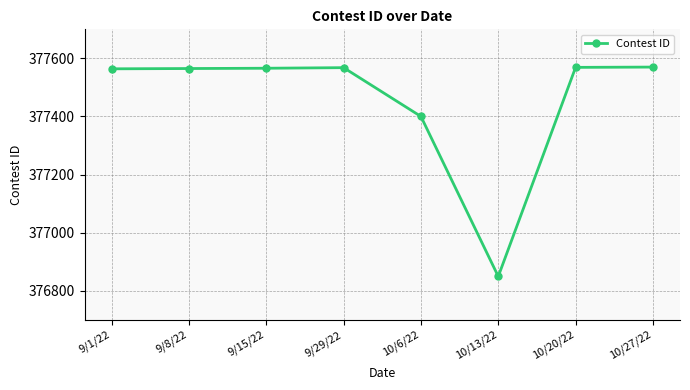

What is the average value?

377456